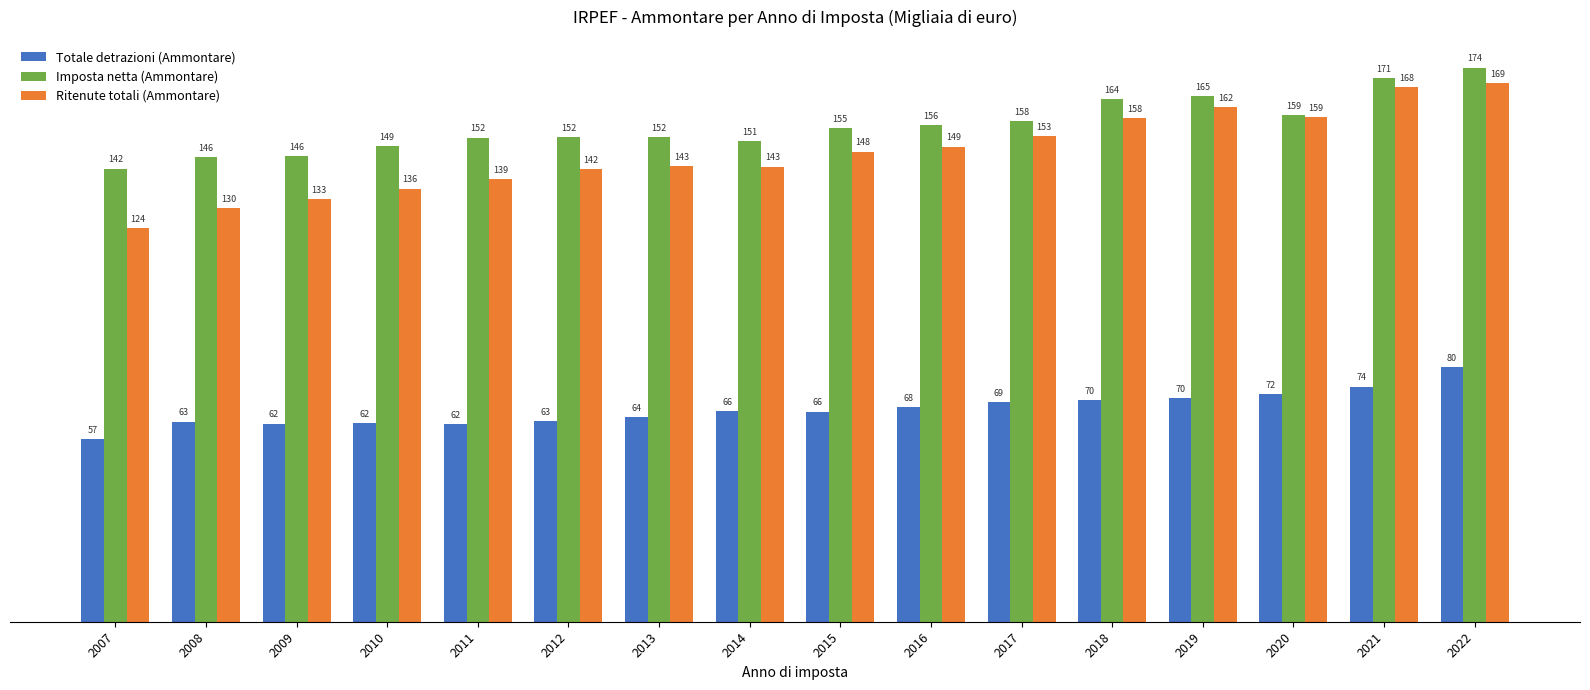

At which label does Imposta netta (Ammontare) first exceed 155?

2015